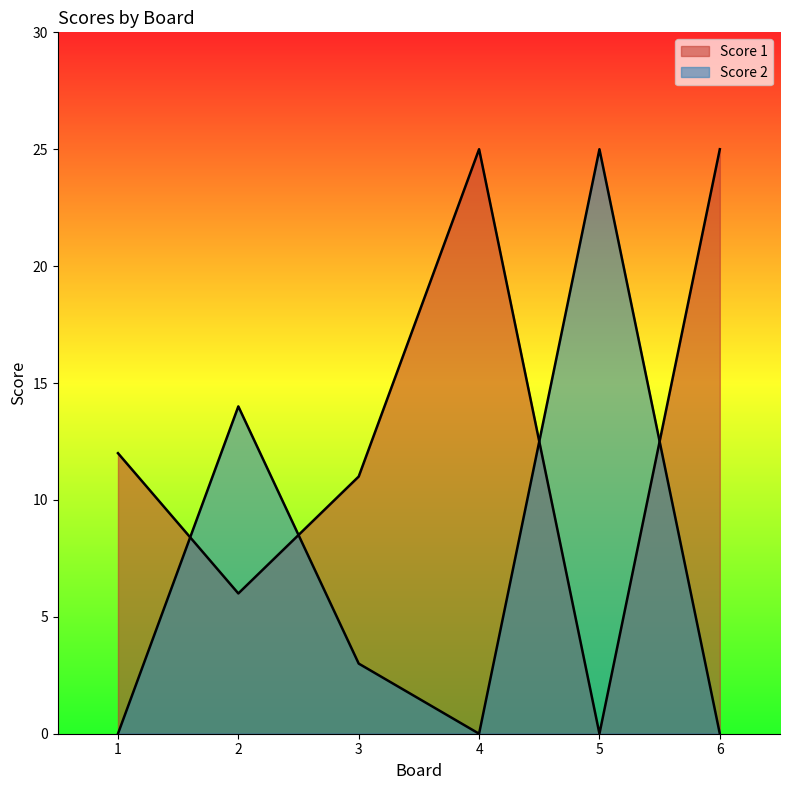

At which label does Score 1 first exceed 12?

4